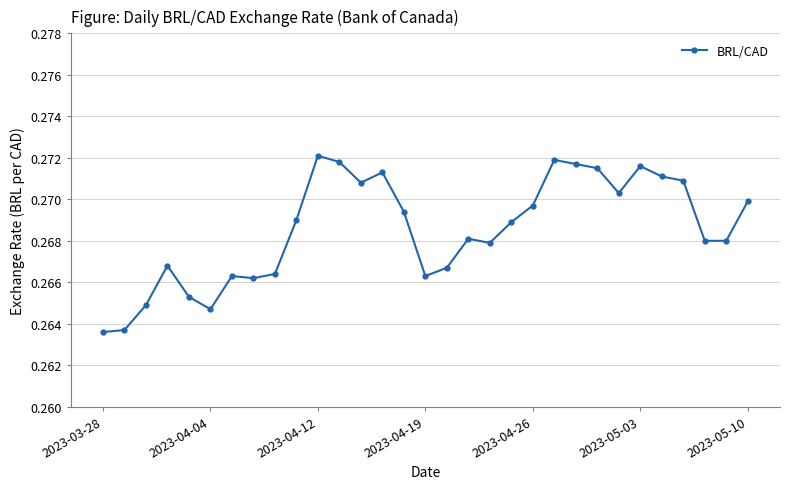

What is the sum of all values?

8.3